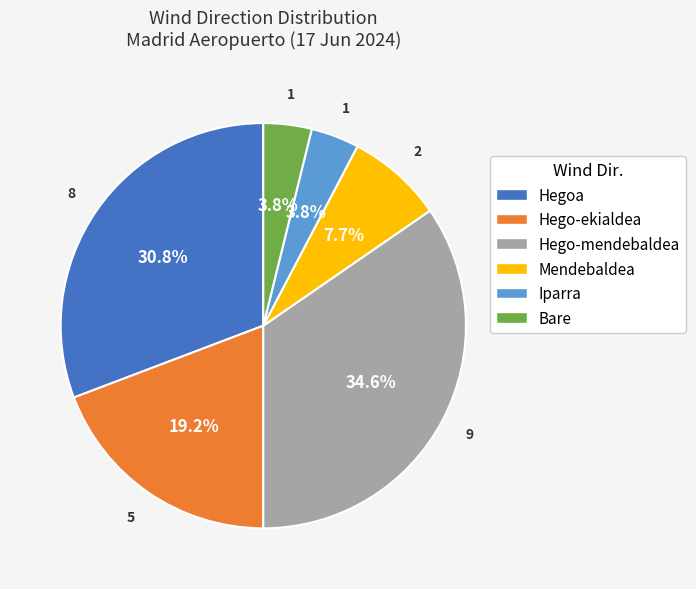

To the nearest percent, what is the difference between the Bare and Hegoa slice percentages?

27%